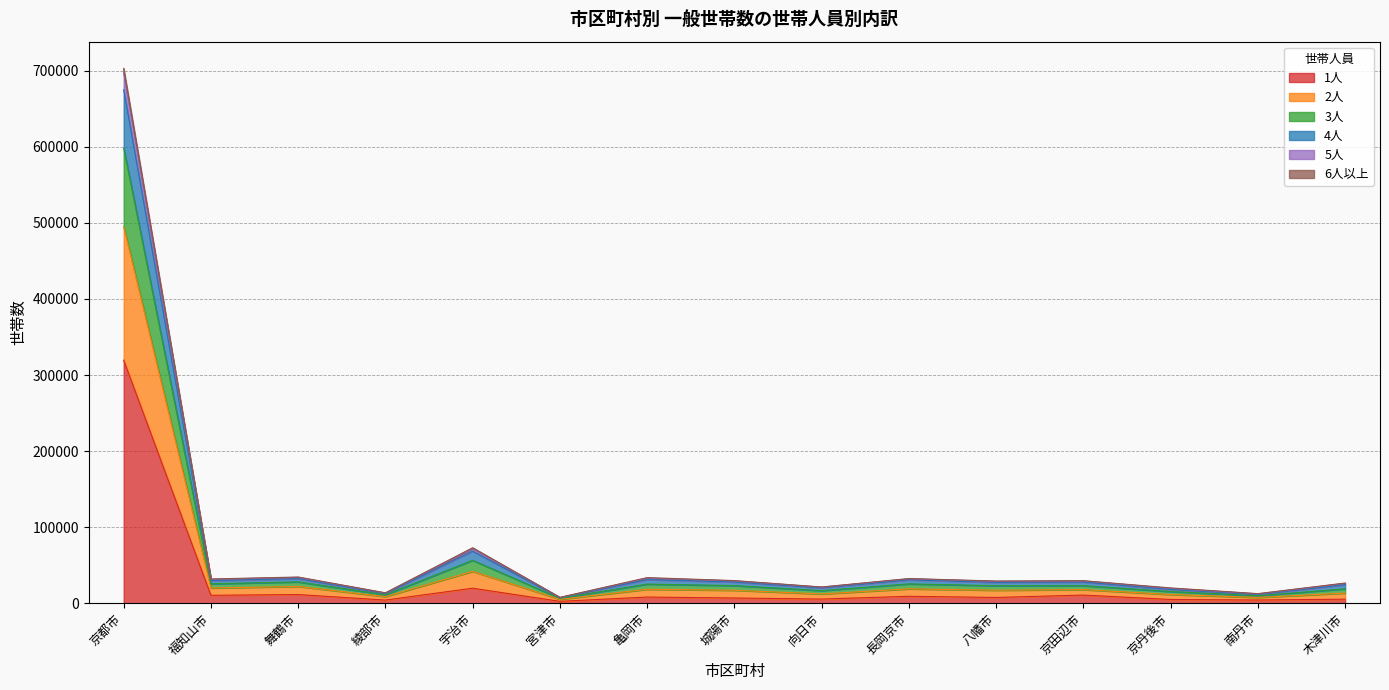

What are all the series names shown in the legend?

1人, 2人, 3人, 4人, 5人, 6人以上